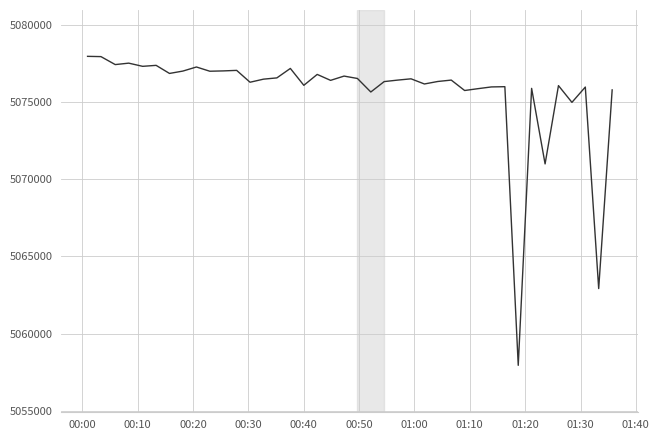

What is the difference between the maximum and minimum values?

19992